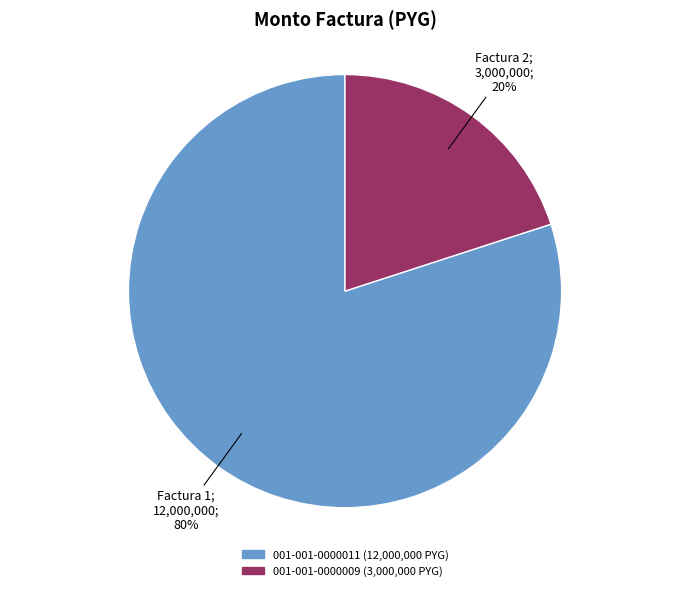

True or false: 001-001-0000011 accounts for 65% of the total.

False